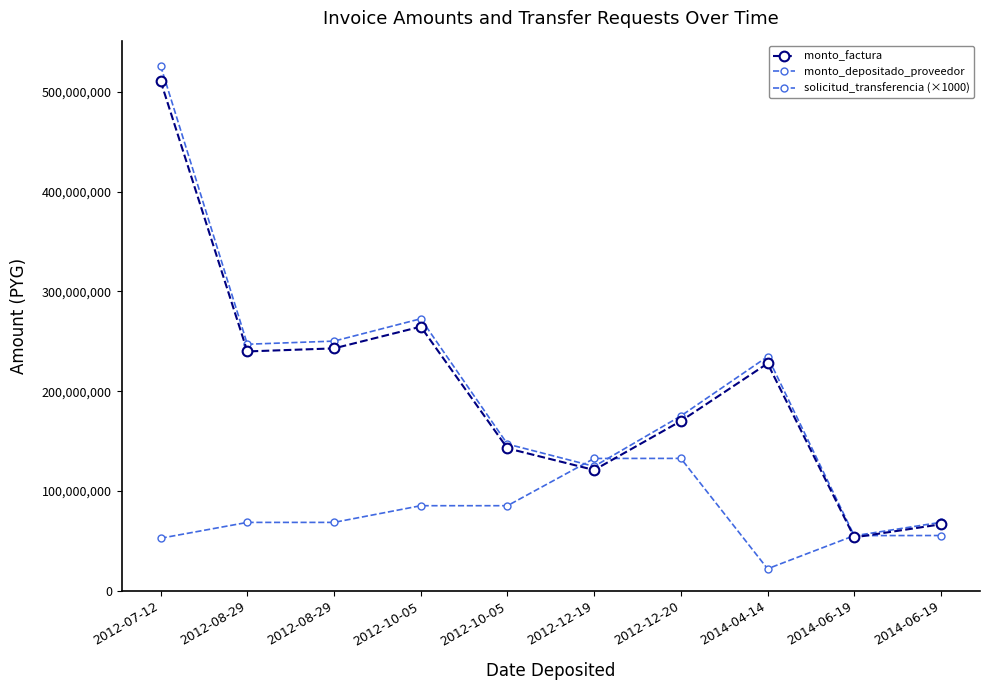

At which category does monto_factura reach its first local valley?

2012-08-29